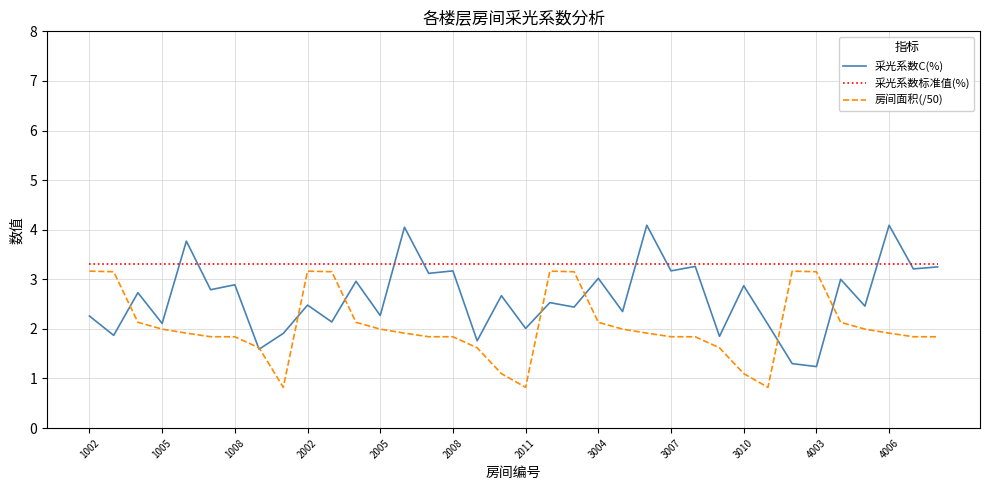

What is the sum of all 采光系数标准值(%) values?

118.8